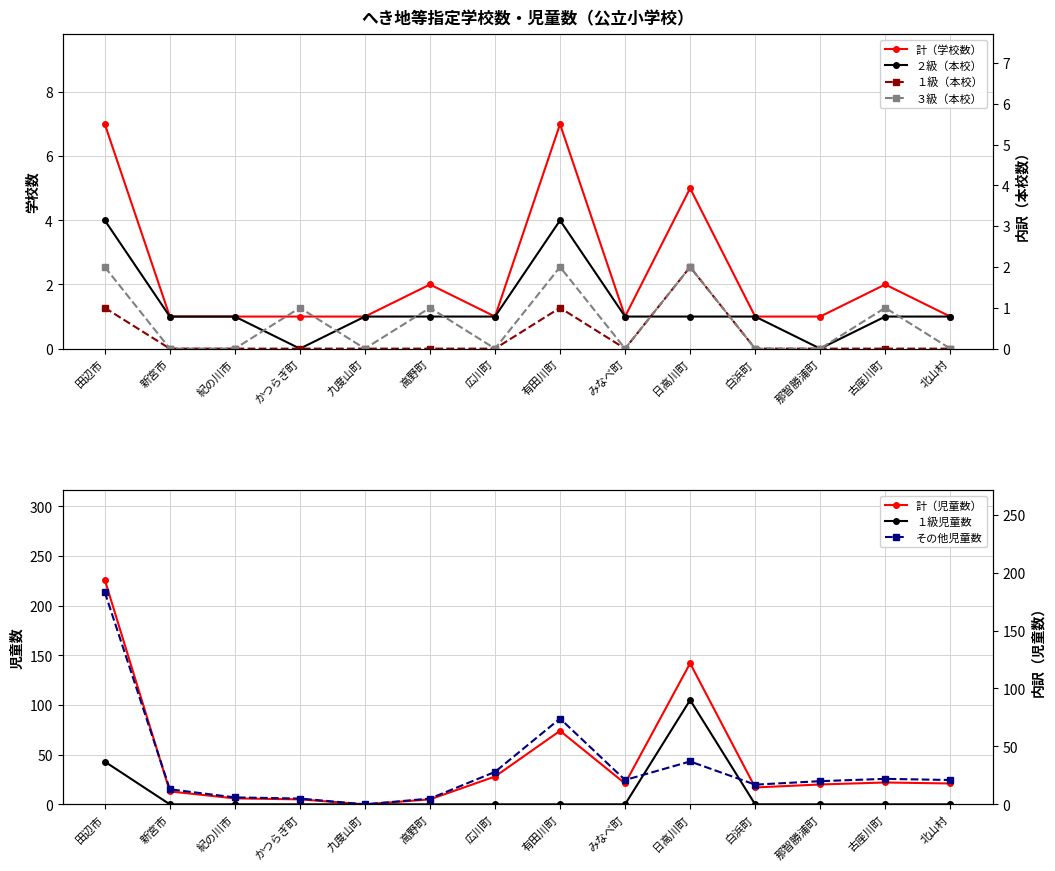

How many categories are shown in the chart?

14